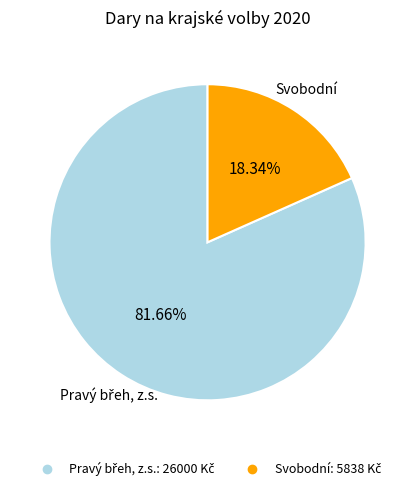

Which category has the smallest portion of the pie?

Svobodní